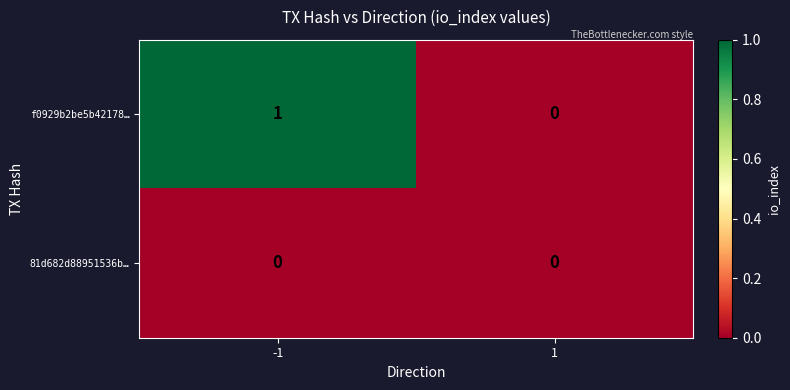

How many data points does each series have?

2